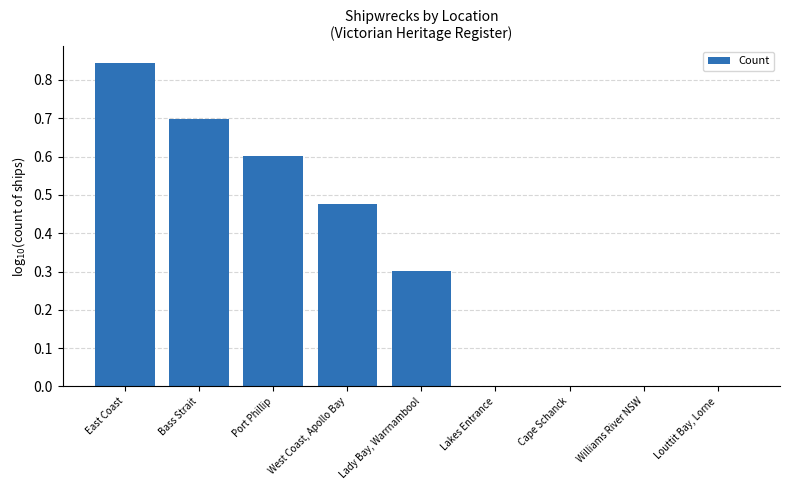

Which label corresponds to the largest value in the chart?

East Coast